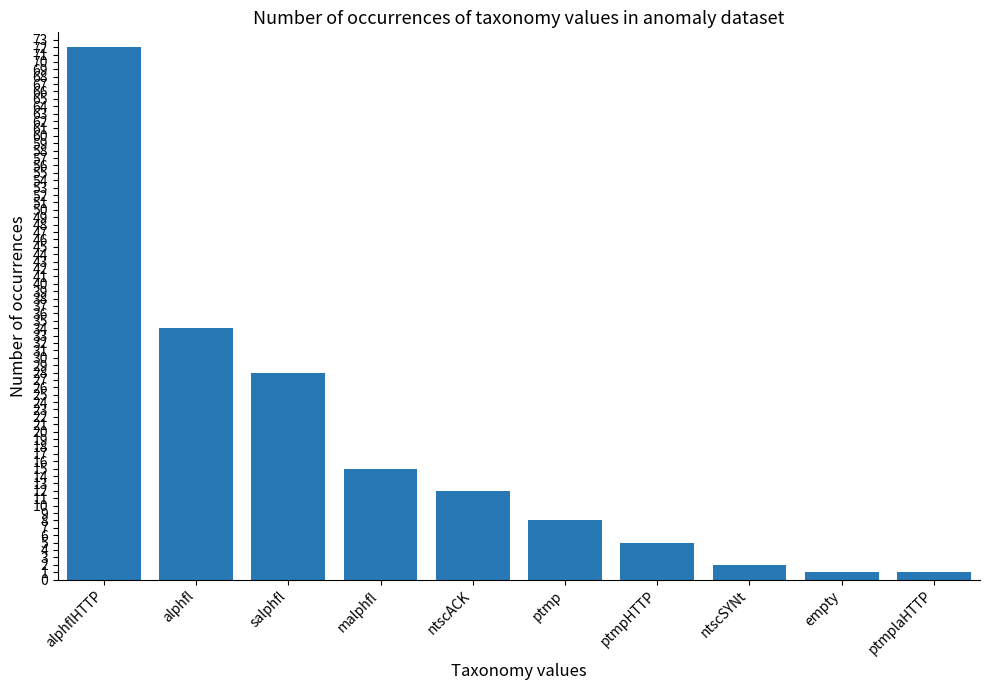

Reading left to right, list all the values displayed in this chart.

alphflHTTP=72	alphfl=34	salphfl=28	malphfl=15	ntscACK=12	ptmp=8	ptmpHTTP=5	ntscSYNt=2	empty=1	ptmplaHTTP=1